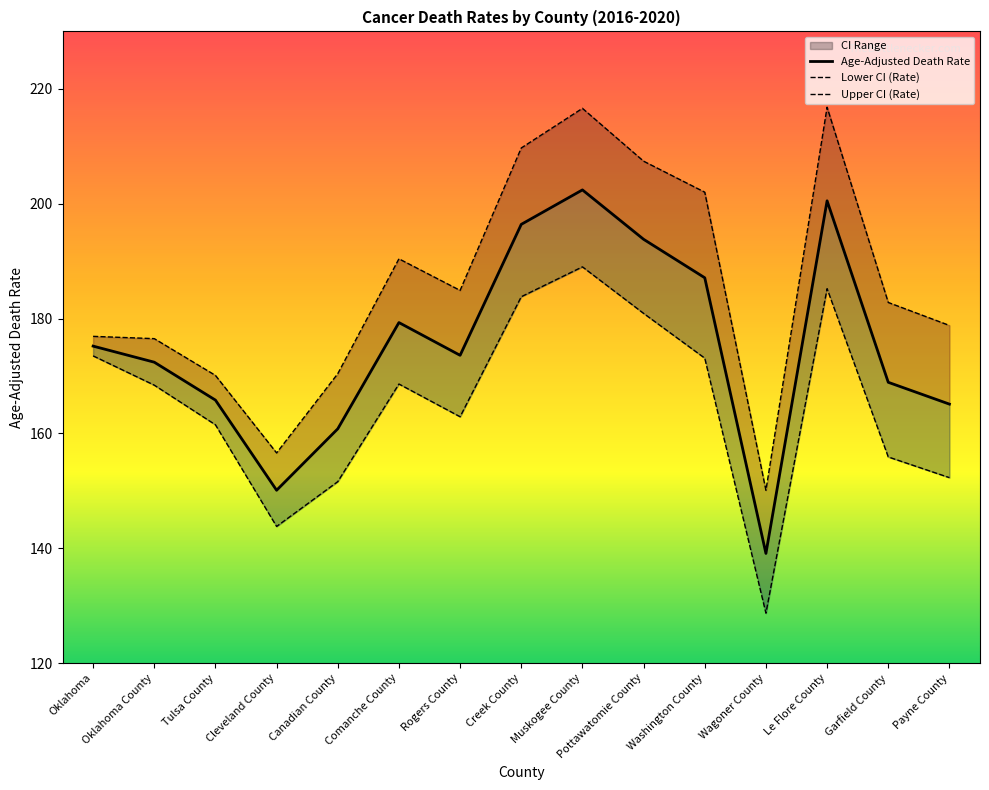

How many data points does each series have?

15